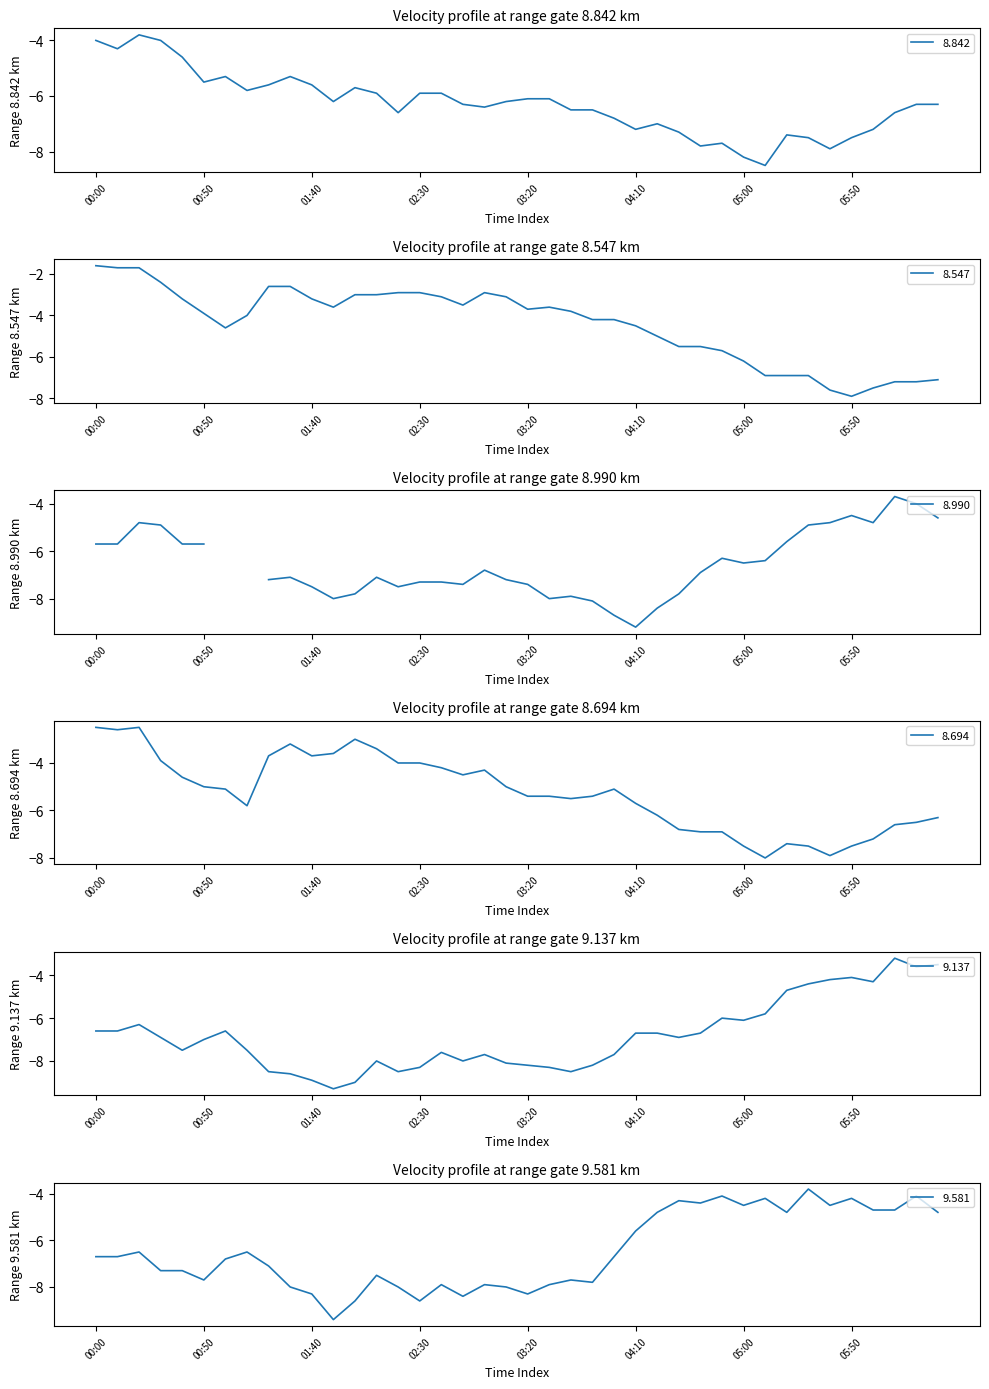

How many interior local valleys does the 8.547 series have?

5